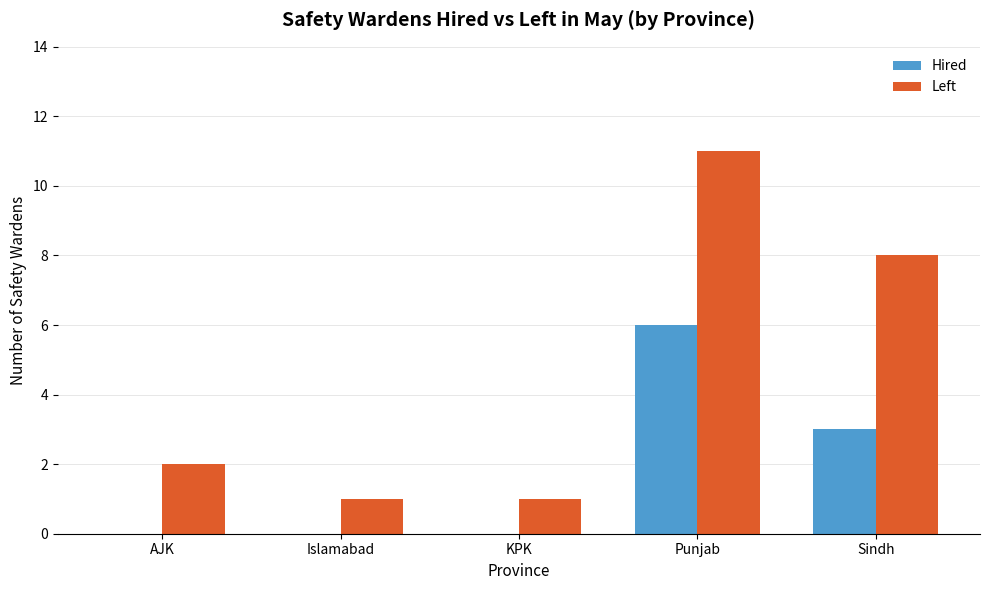

The value of Left at Punjab is 11. True or false?

True